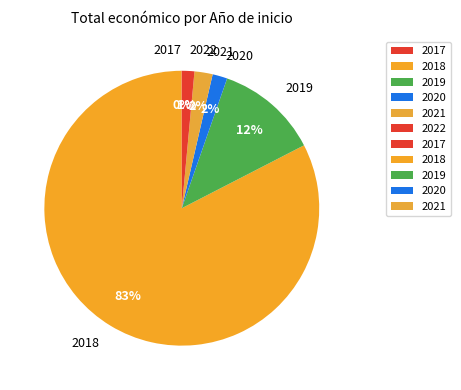

Do 2021 and 2022 together represent more than half of the pie?

No